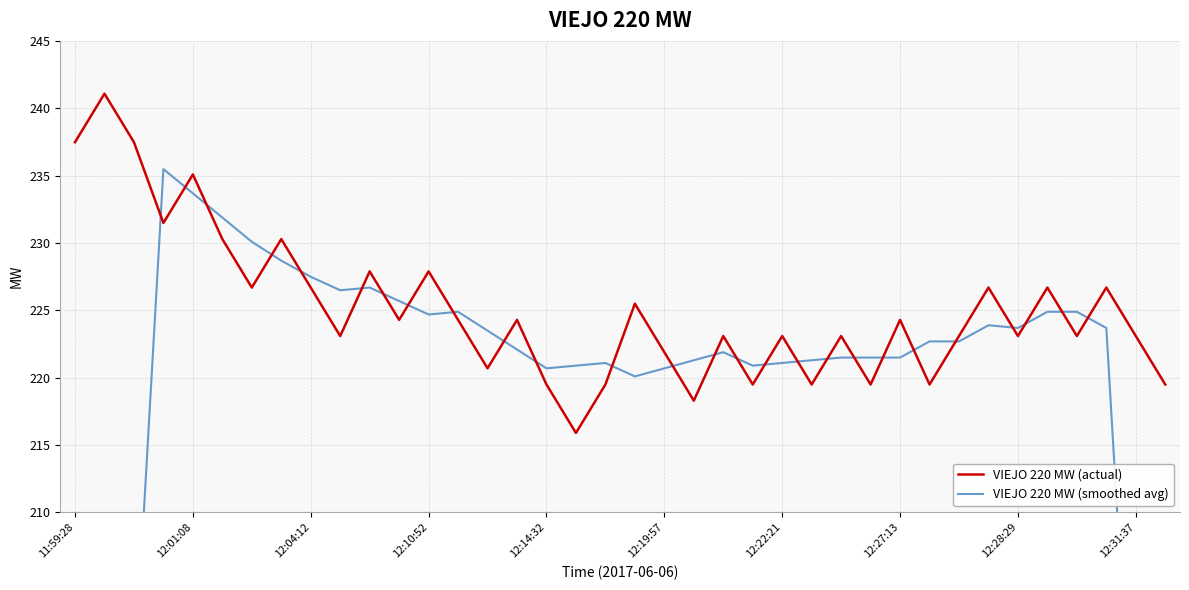

Reading left to right, transcribe all the data shown in this chart.

VIEJO 220 MW (actual): 237.5	241.1	237.5	231.5	235.1	230.3	226.7	230.3	226.7	223.1	227.9	224.3	227.9	224.3	220.7	224.3	219.5	215.9	219.5	225.5	221.9	218.3	223.1	219.5	223.1	219.5	223.1	219.5	224.3	219.5	223.1	226.7	223.1	226.7	223.1	226.7	223.1	219.5
VIEJO 220 MW (smoothed avg): 119.3	157.9	197.1	235.5	233.7	231.9	230.1	228.7	227.5	226.5	226.7	225.7	224.7	224.9	223.5	222.1	220.7	220.9	221.1	220.1	220.7	221.3	221.9	220.9	221.1	221.3	221.5	221.5	221.5	222.7	222.7	223.9	223.7	224.9	224.9	223.7	186.5	148.7